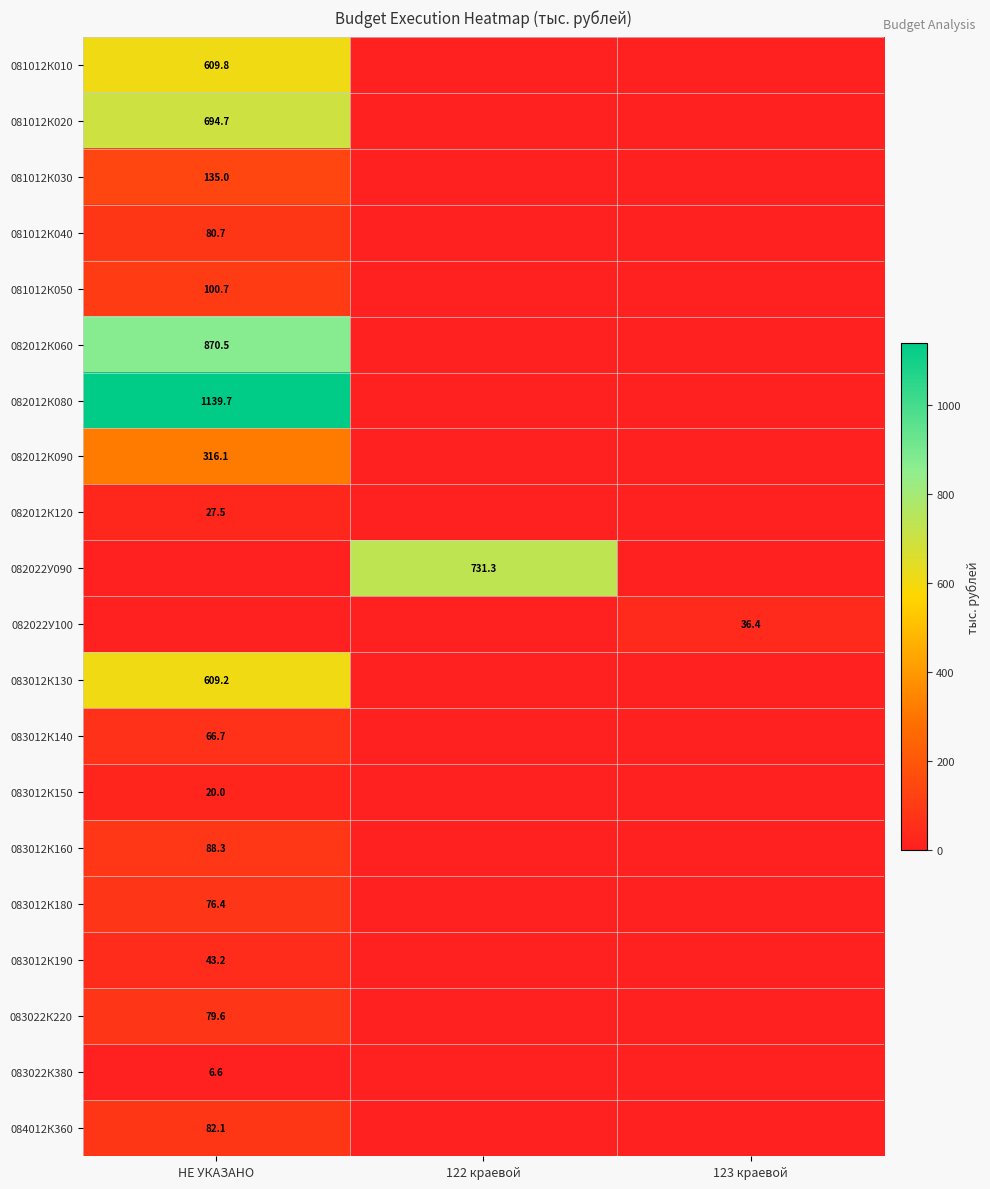

Is it true that 082012К120 equals 27.5 at НЕ УКАЗАНО?

True